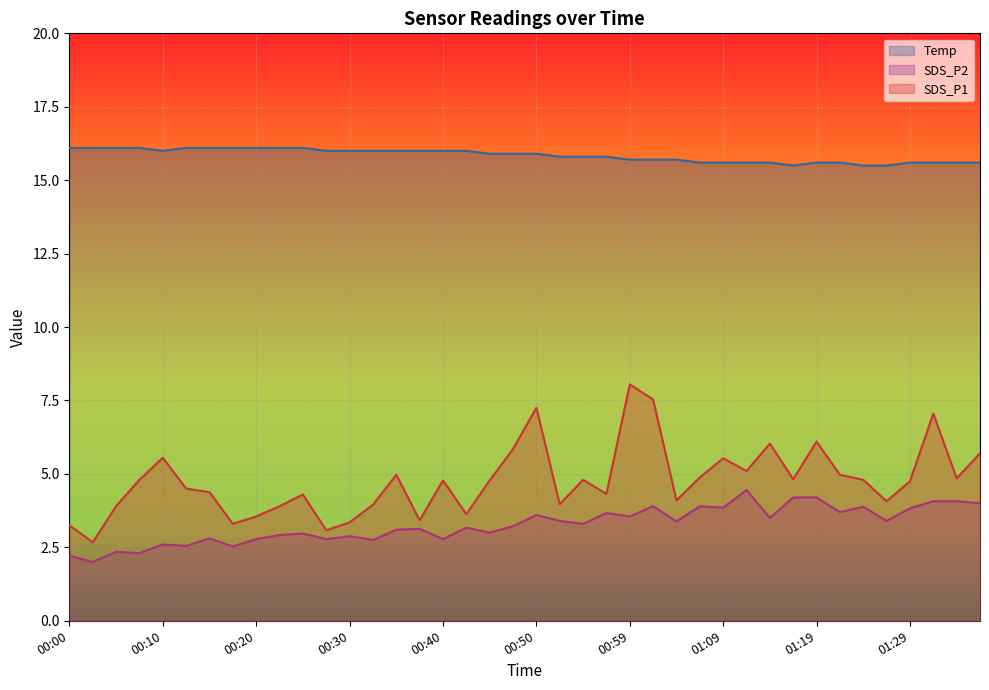

True or false: SDS_P1 has a value of 8.8 at 01:14.

False